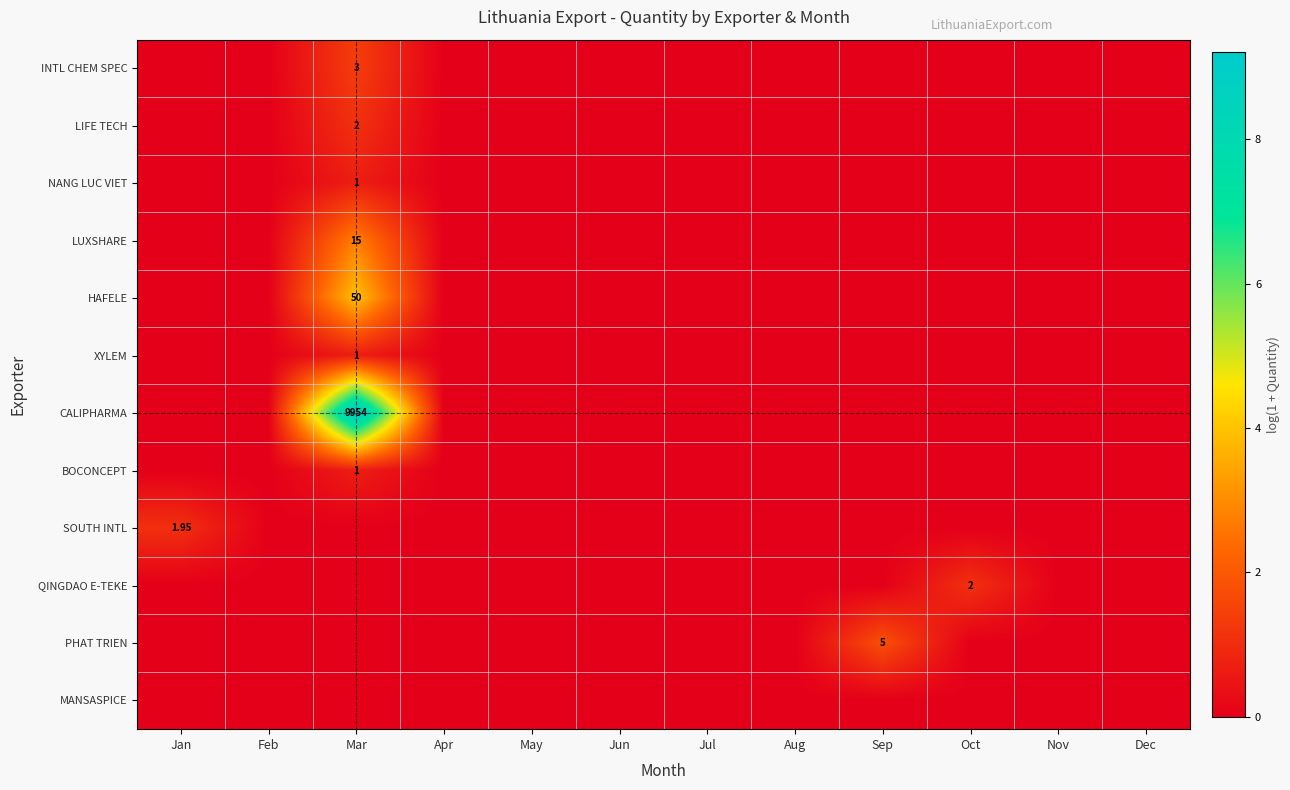

At which label is MANSASPICE closest to 0?

Jan